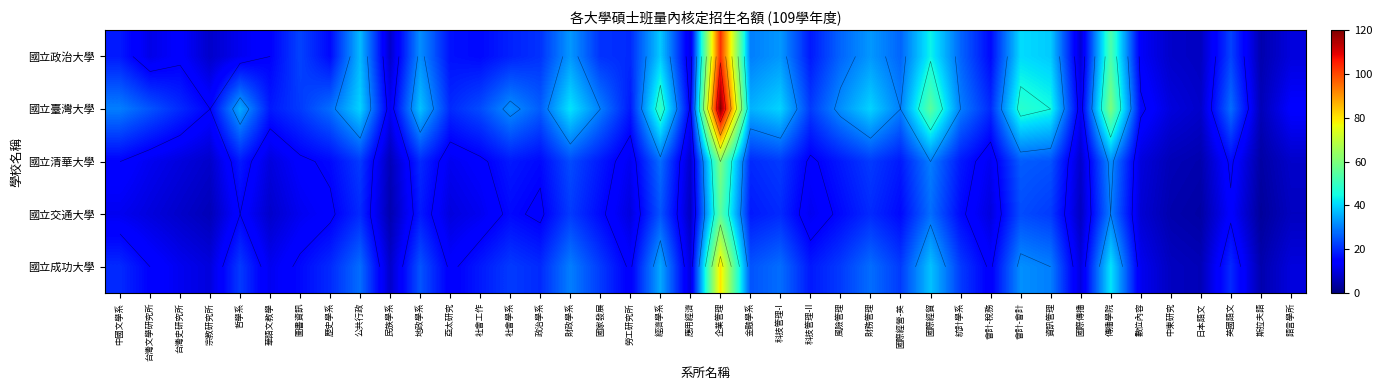

How many data points in 國立交通大學 are above 14?

18